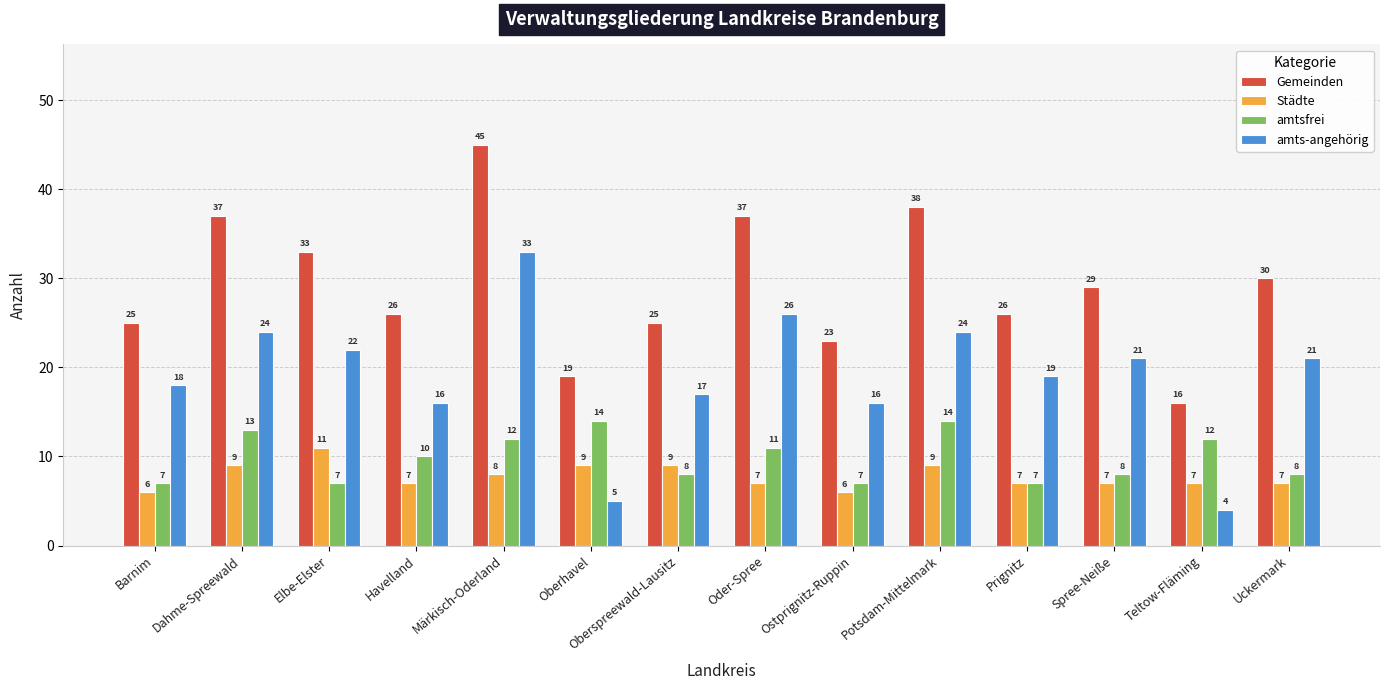

At which category does the chart reach its minimum across all series?

Teltow-Fläming